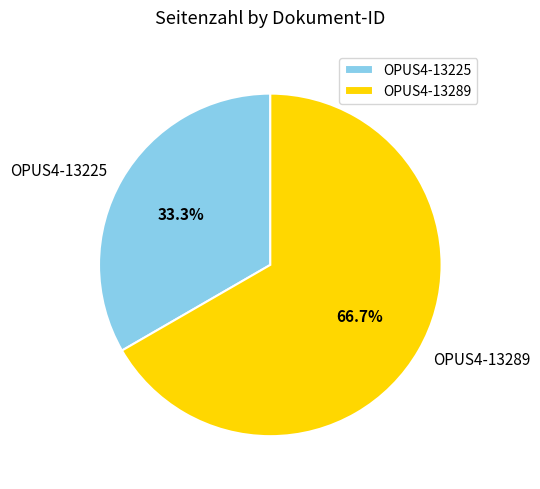

What is the majority slice?

OPUS4-13289